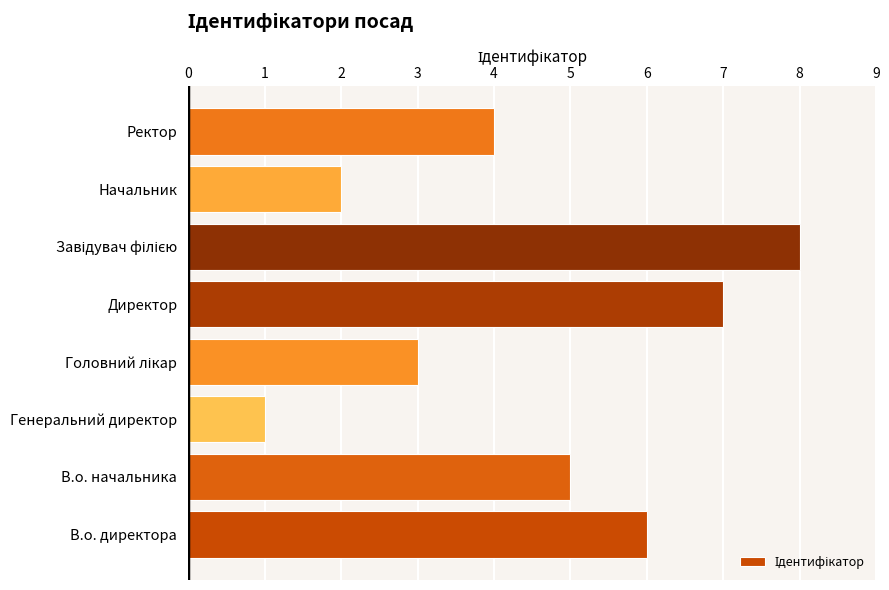

At which category does the chart reach its minimum across all series?

Генеральний директор